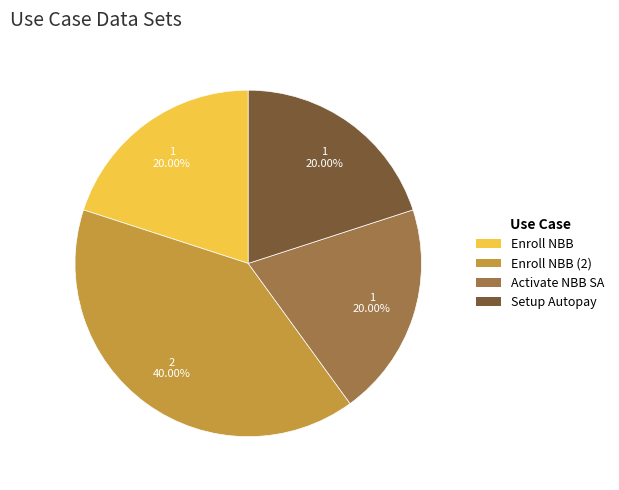

Which slice is the largest?

Enroll NBB (2)